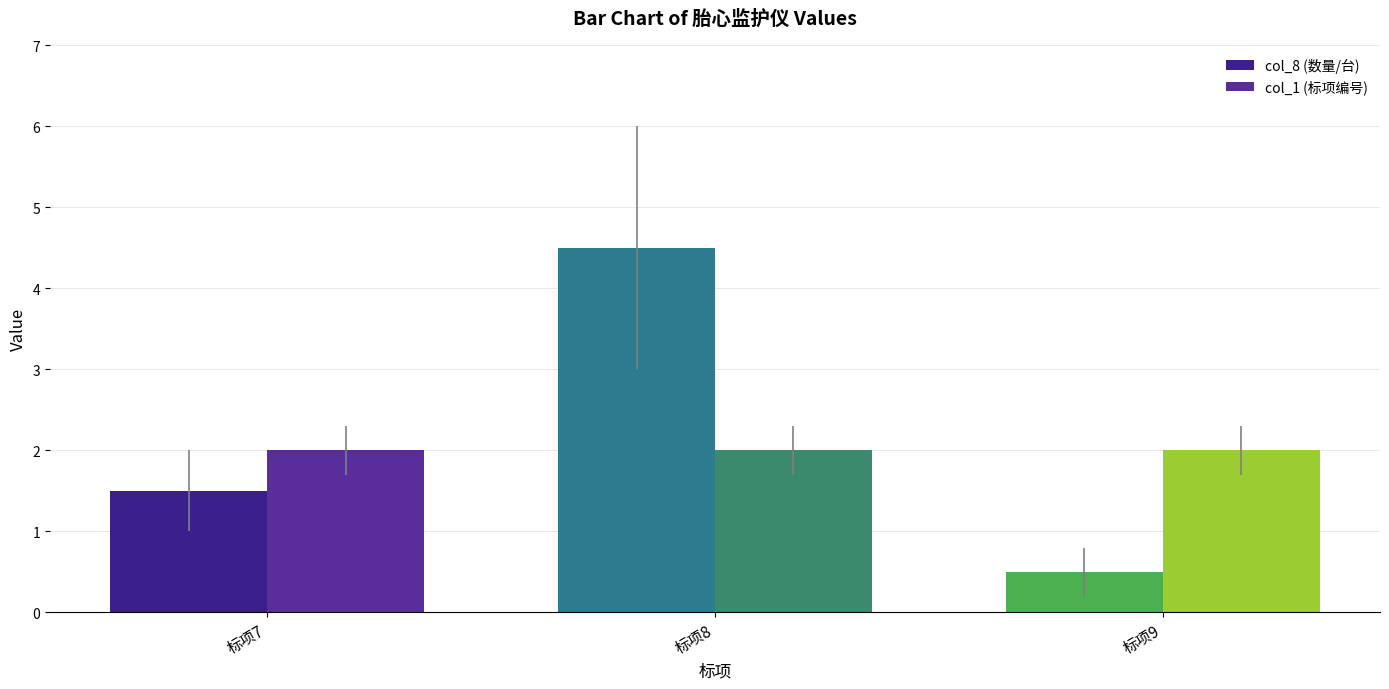

Which series has the largest range (max minus min)?

col_8 (数量/台)